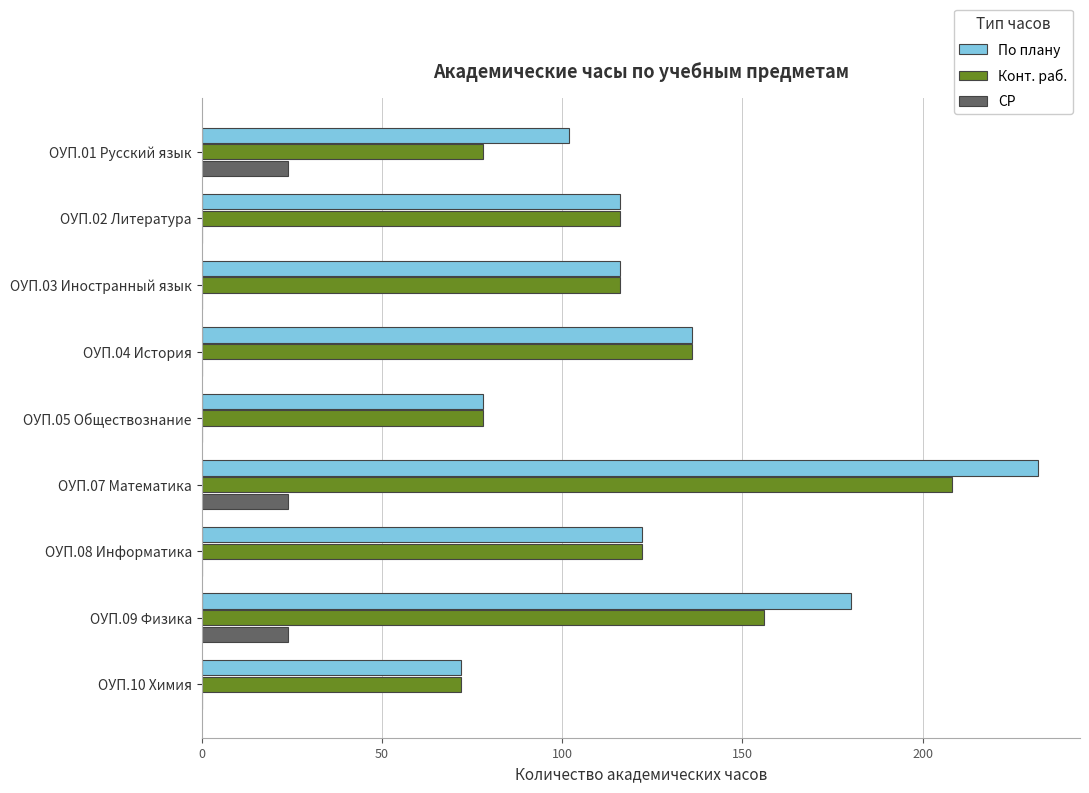

Which label corresponds to the largest value in the chart?

ОУП.07 Математика